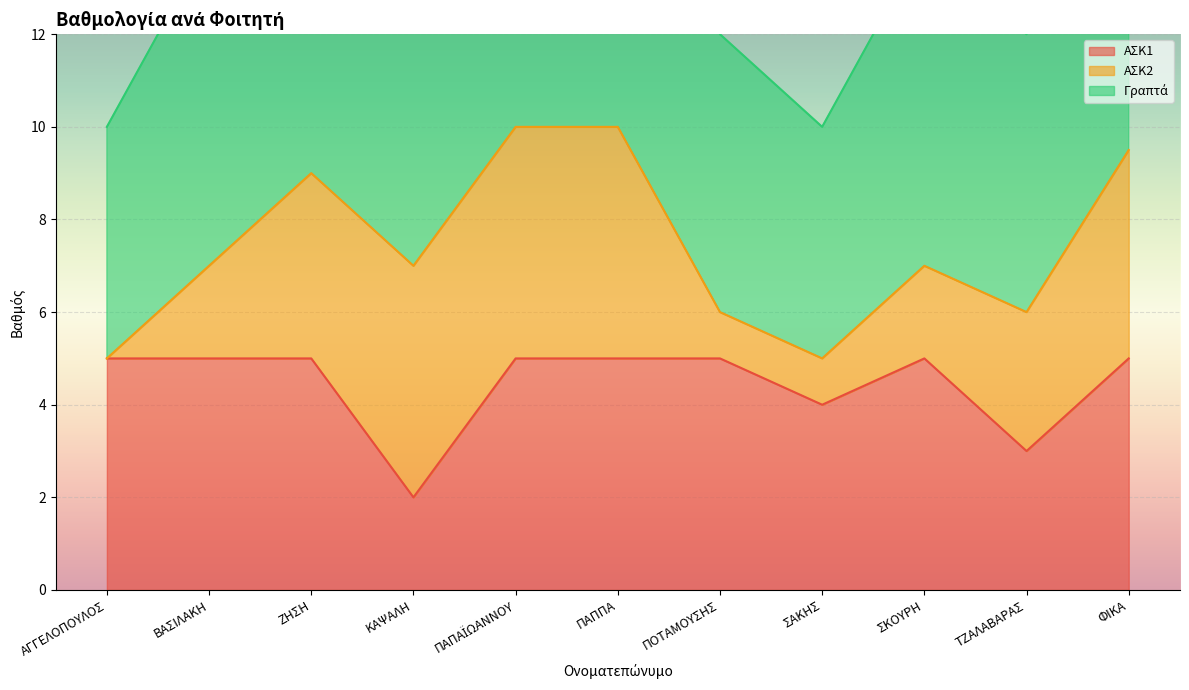

The value of ΑΣΚ1 at ΠΟΤΑΜΟΥΣΗΣ is 3. True or false?

False